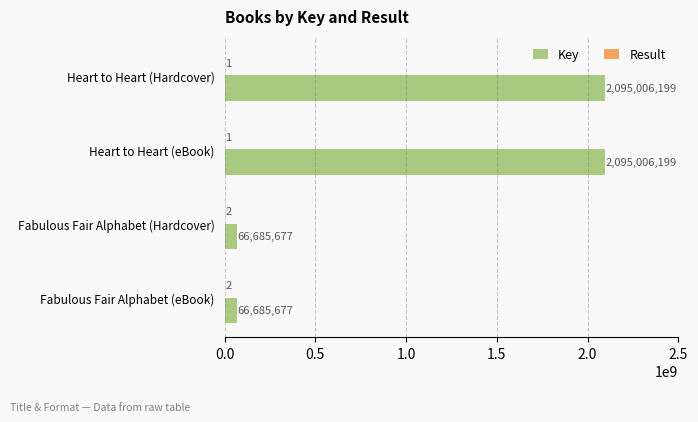

What is the maximum value shown in the chart?

2095006199